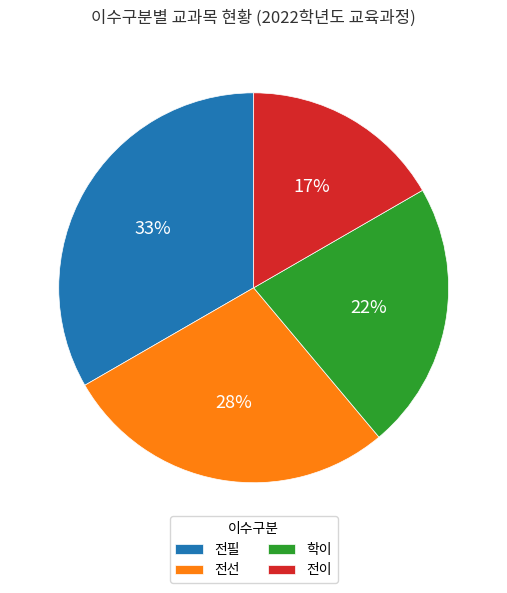

Which has a higher value, 전선 or 전이?

전선